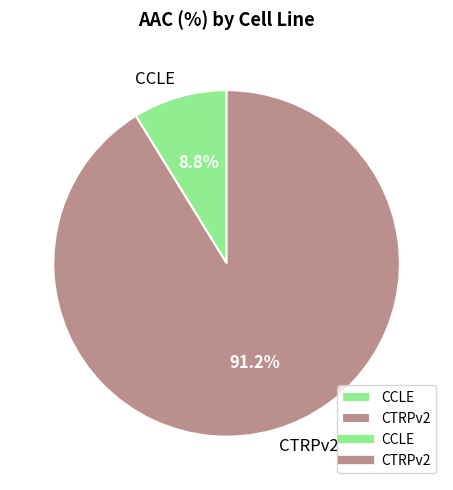

To the nearest percent, what portion does CTRPv2 represent?

91%